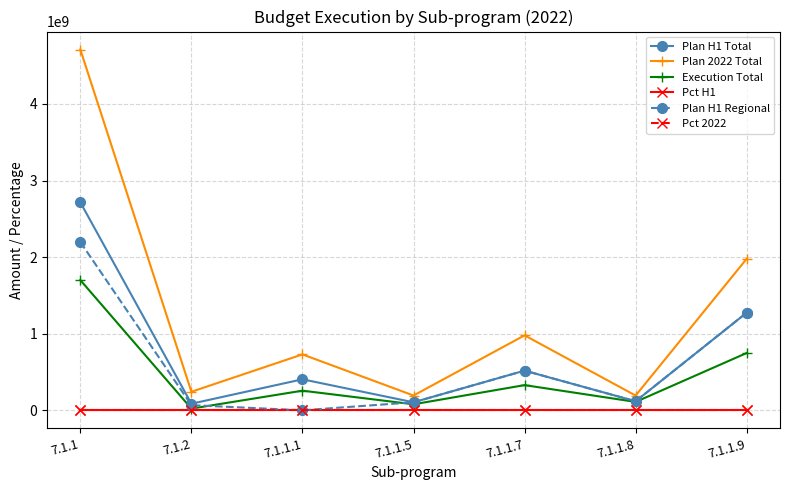

The value of Plan H1 Regional at 7.1.1.1 is 1504872422.7. True or false?

False